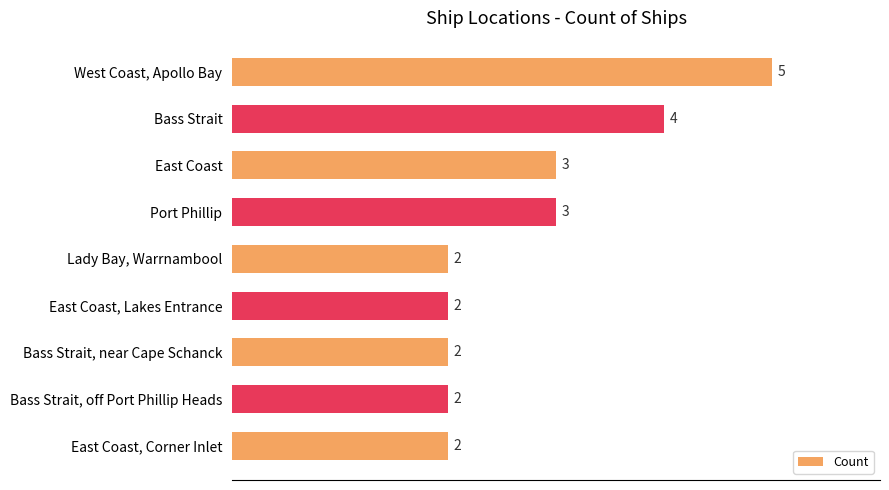

What position from the bottom is Port Phillip?

6